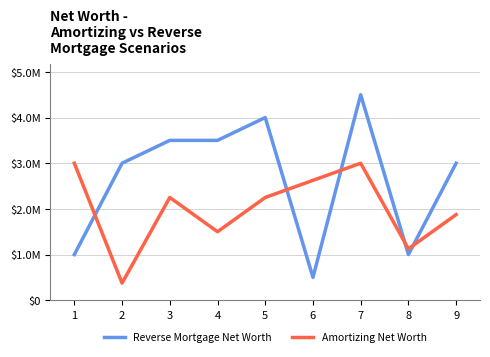

What value does the Amortizing Net Worth series have at 5, to the nearest 50?

2250000